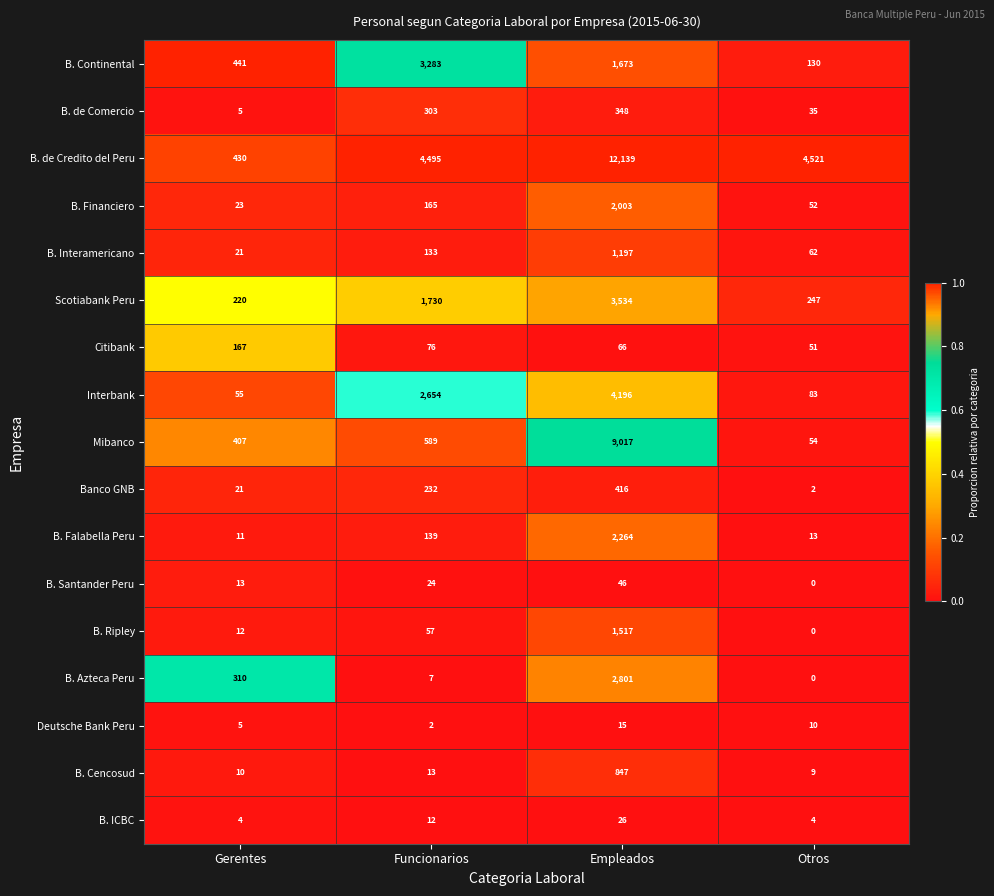

Which label corresponds to the largest value in the chart?

Empleados